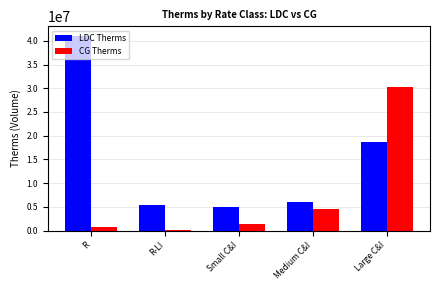

The value of CG Therms at Medium C&I is 4524151.1. True or false?

True